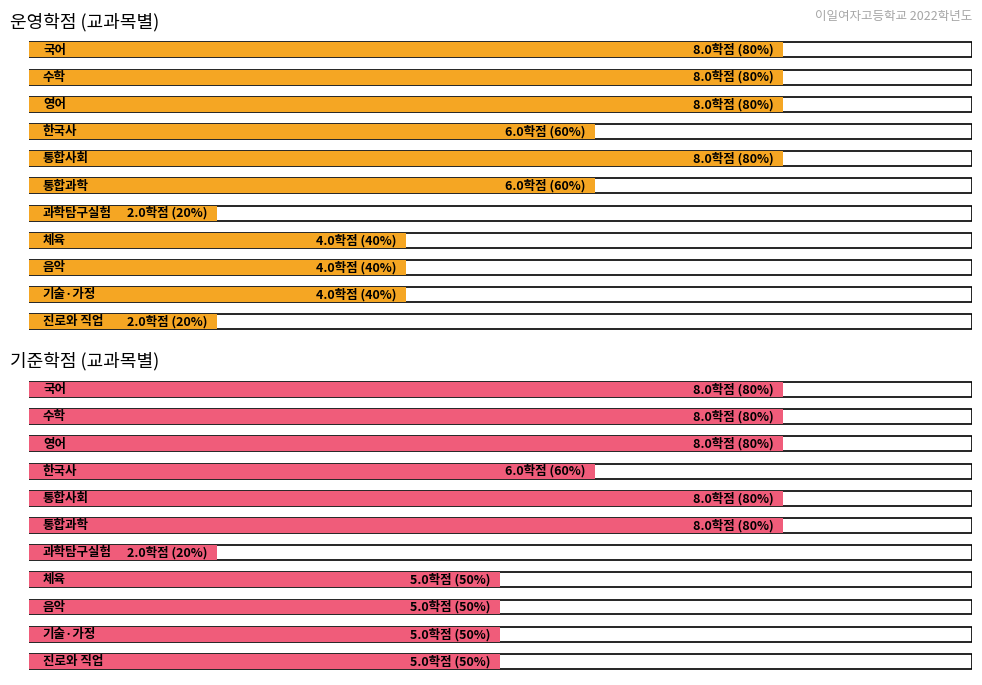

At 과학탐구실험, list the series in order from largest to smallest.

운영학점, 기준학점